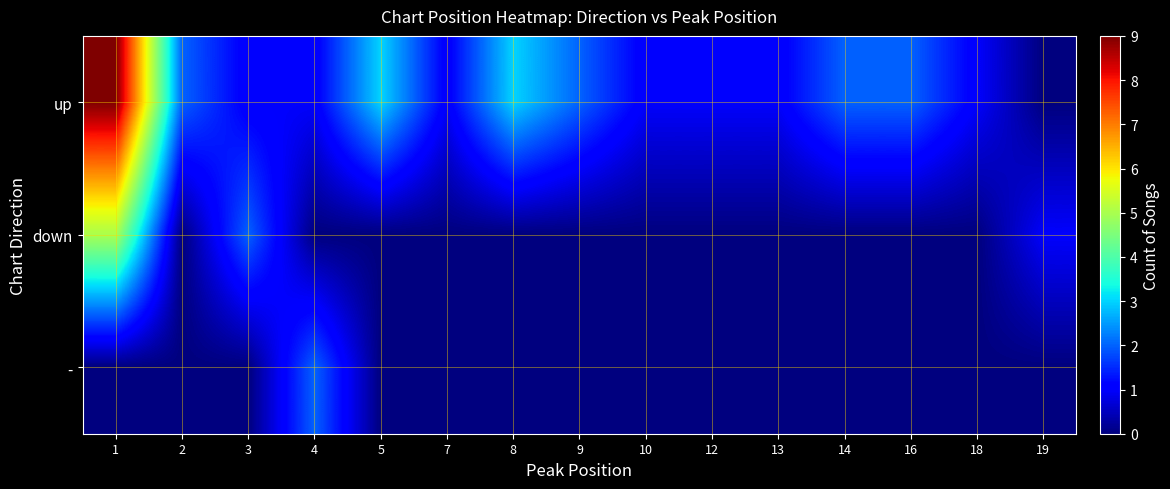

What is the total value across all series at 5?

3